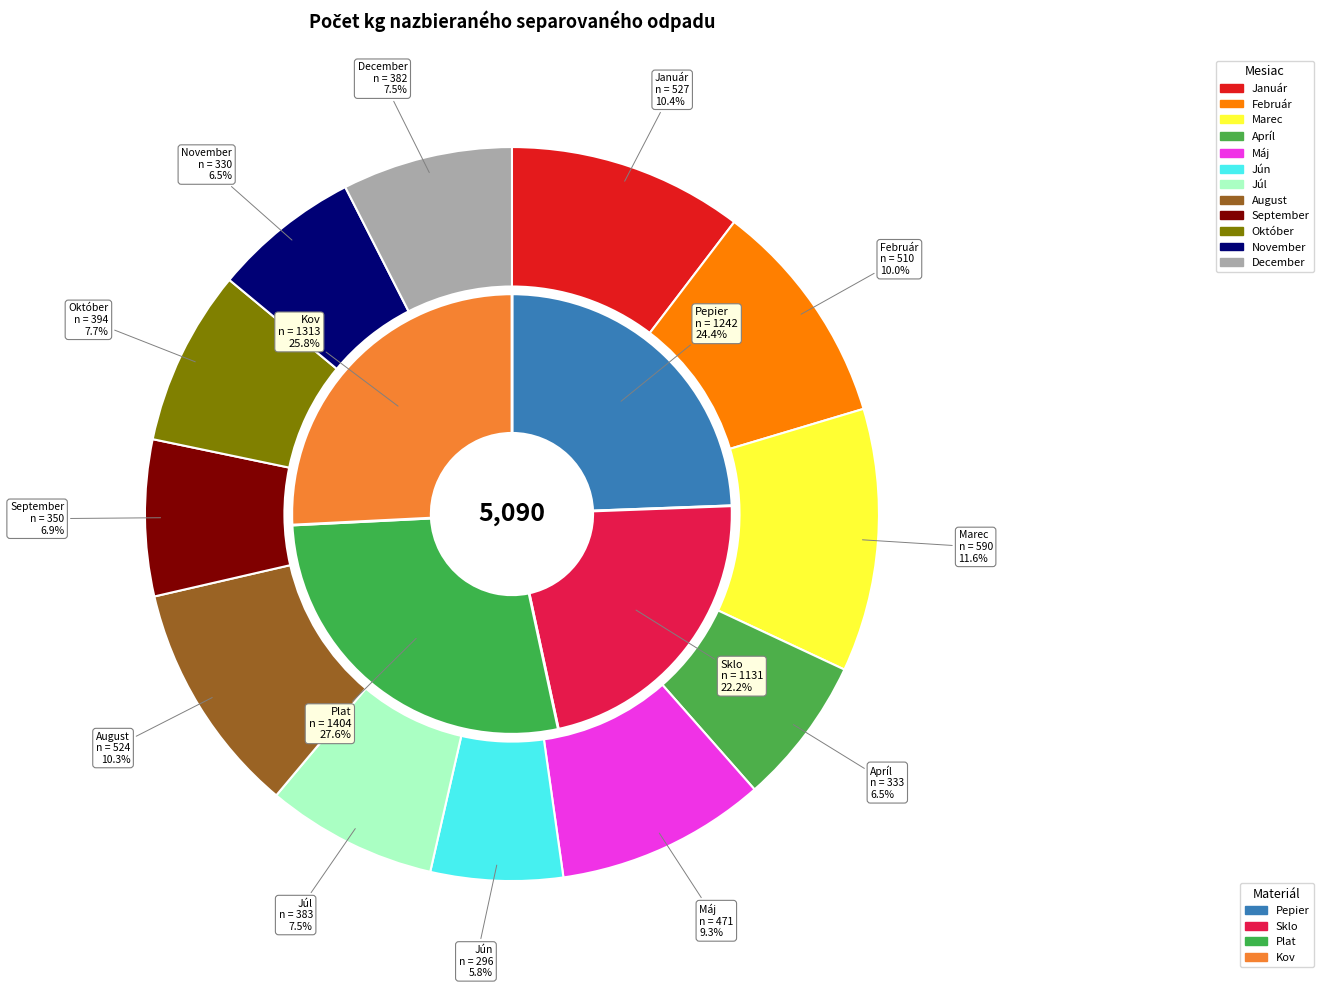

Does November account for over 50% of the chart?

No